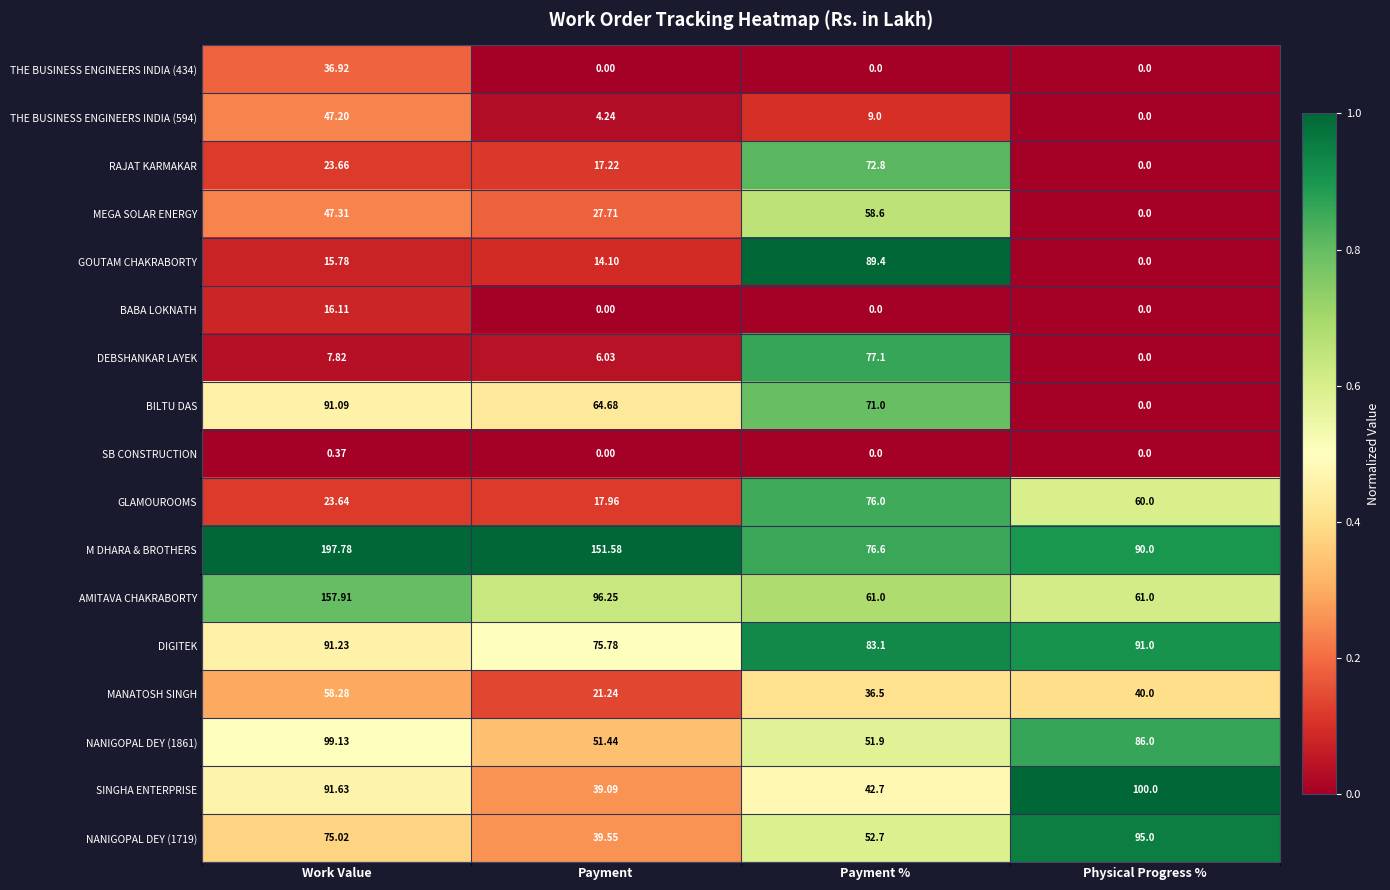

Where does the GOUTAM CHAKRABORTY series first go above 15?

Work Value